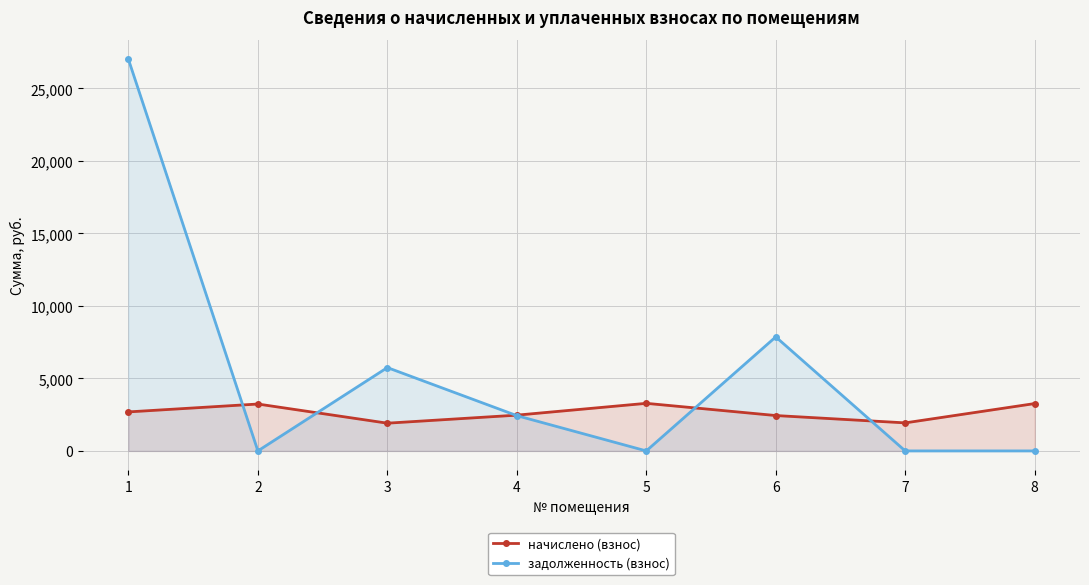

At which label does задолженность (взнос) reach its peak?

1